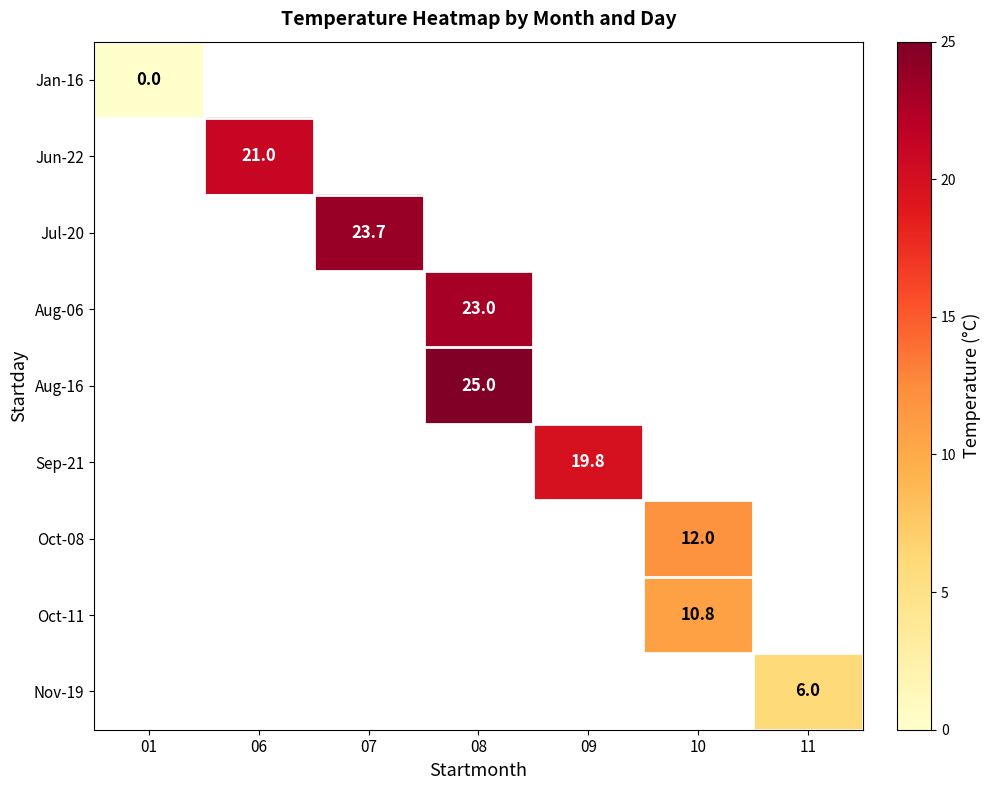

True or false: Oct-11 has a value of 4.6 at 10.

False